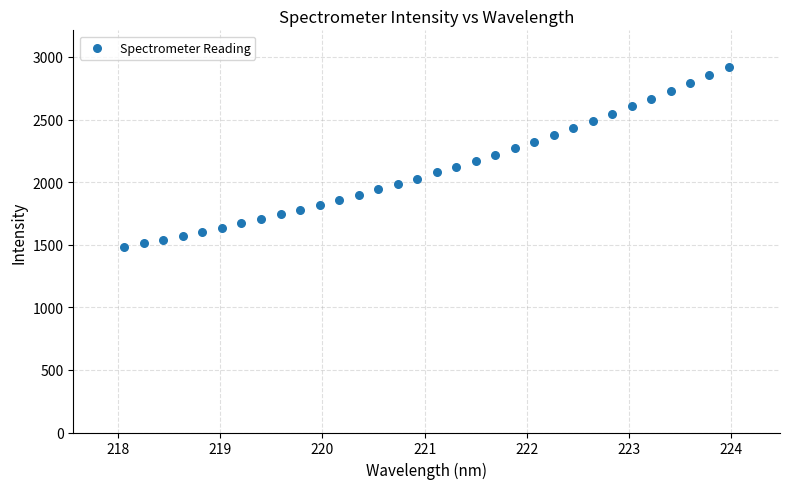

What is the range of X values (max minus min)?

5.9